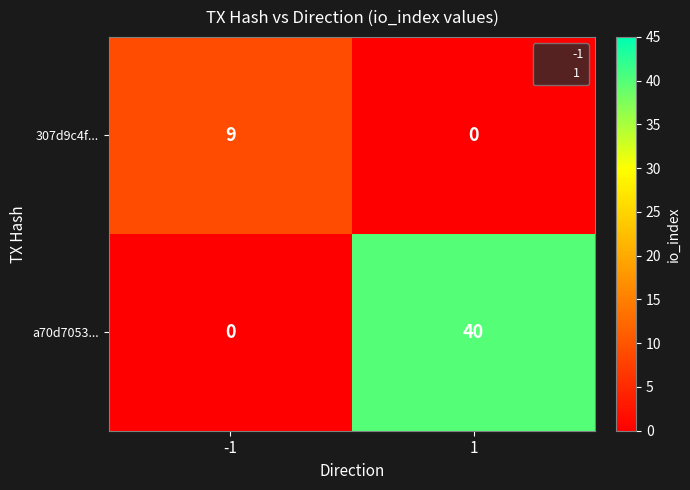

Count the number of categories in the chart.

2